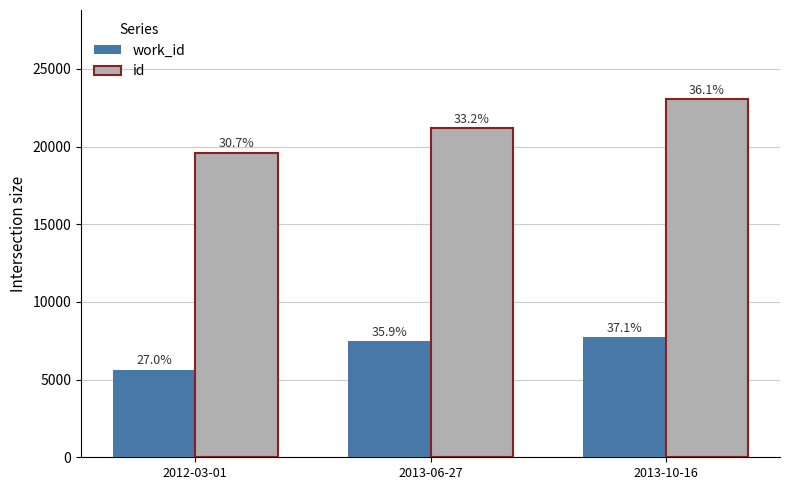

True or false: id has a value of 33910 at 2013-06-27.

False